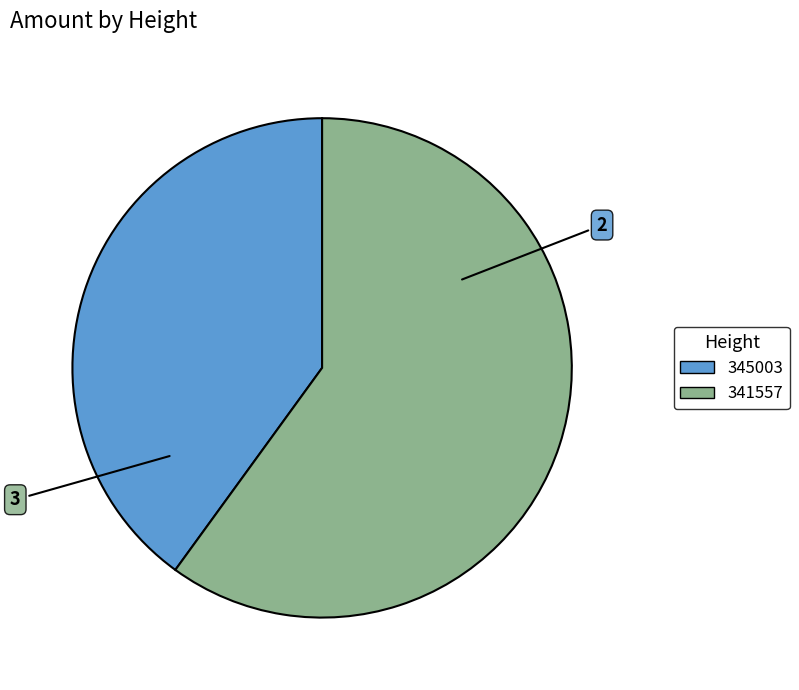

Does 345003 account for over 50% of the chart?

No